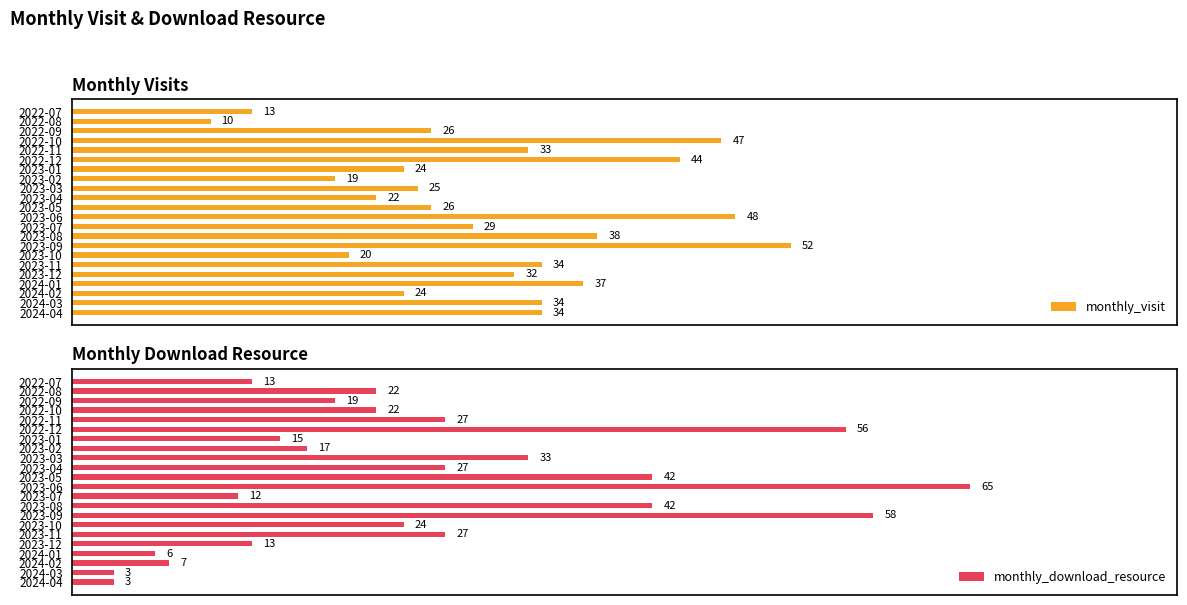

At which label is monthly_visit closest to 31?

2023-12